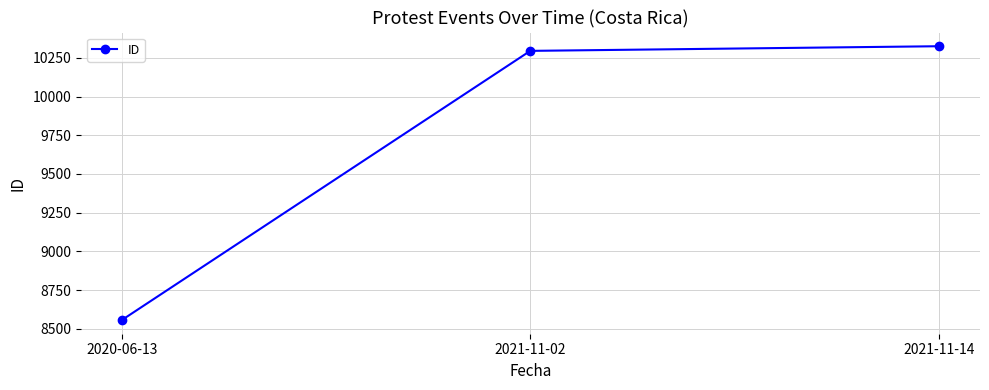

What is the label of the 3rd point from the right?

2020-06-13